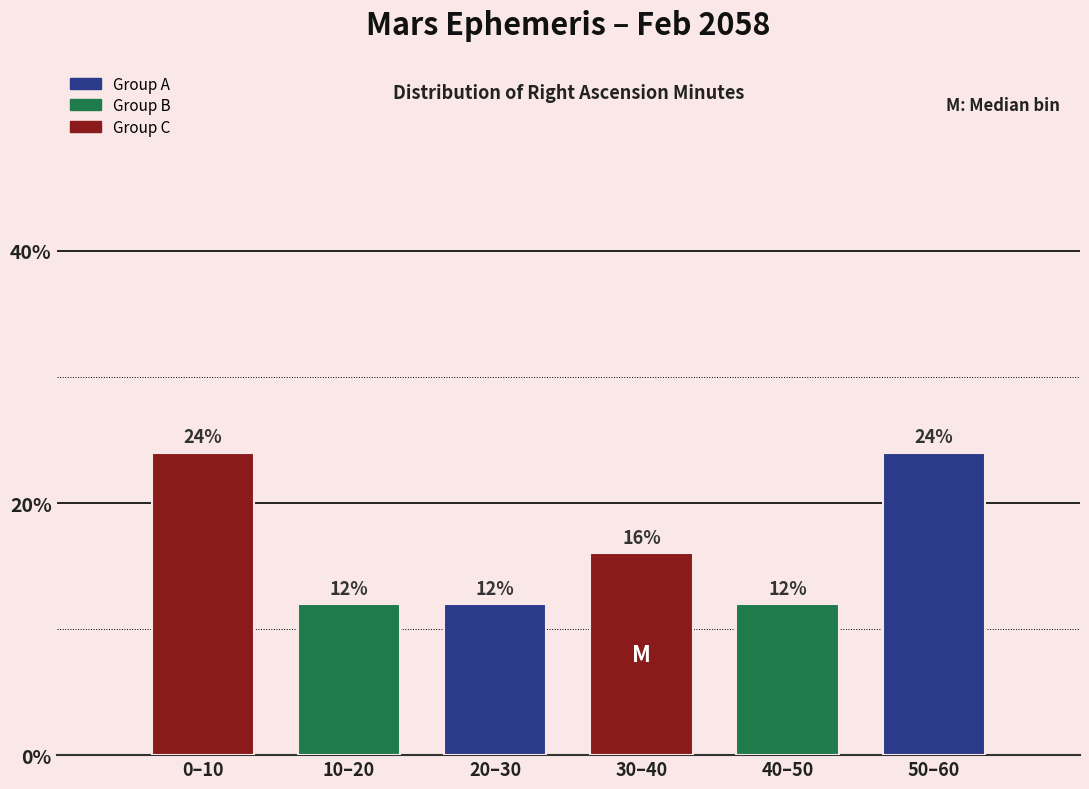

Reading left to right, extract all data points from this chart.

24	12	12	16	12	24